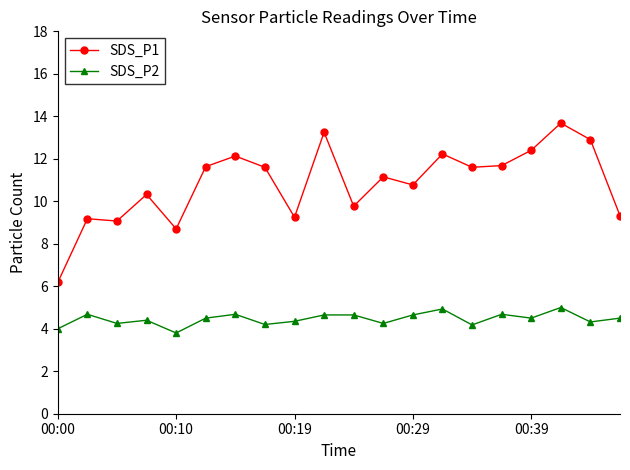

Count the number of data series in this chart.

2